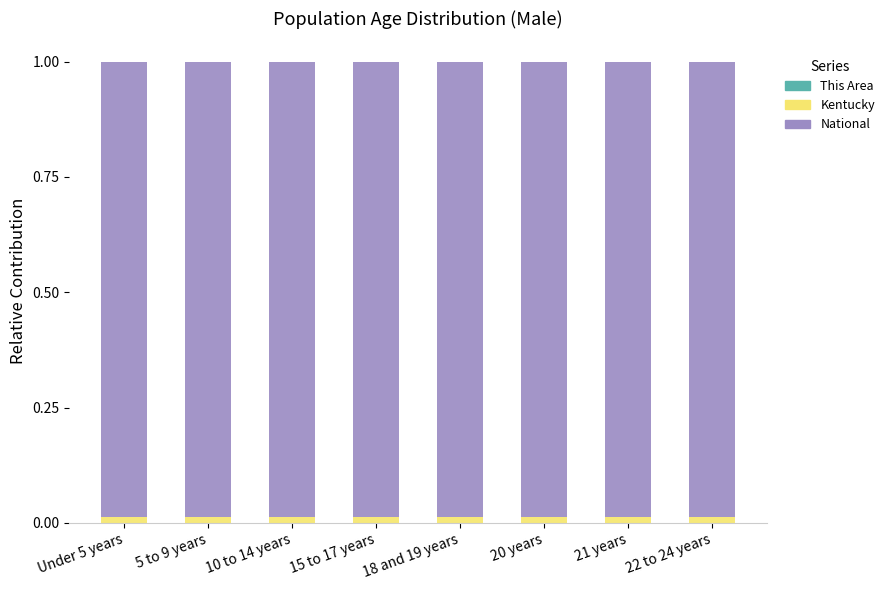

Count the Kentucky values in the range 0 to 1.

8